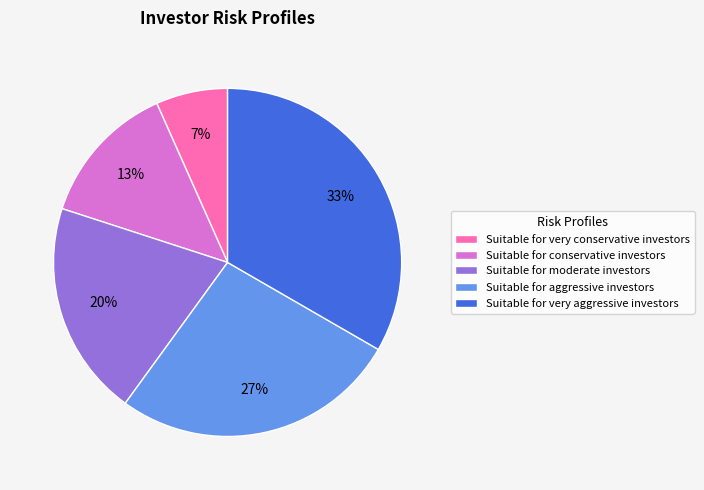

How many segments does this pie chart have?

5